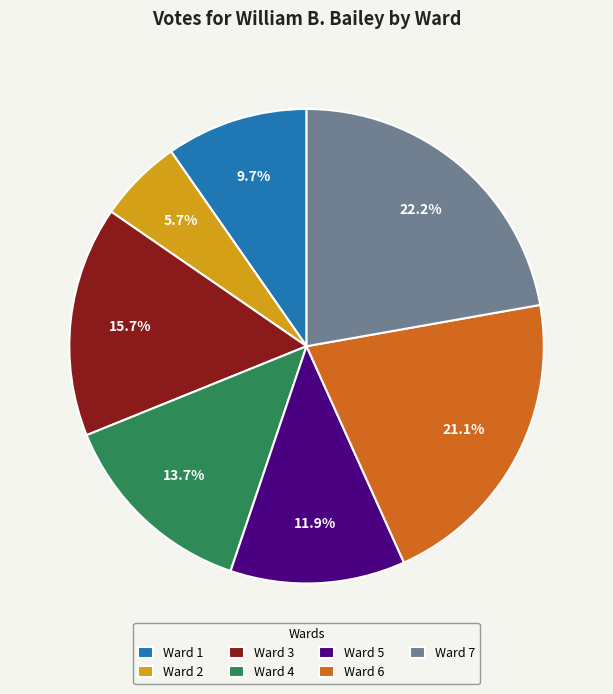

Which slice is the largest?

Ward 7